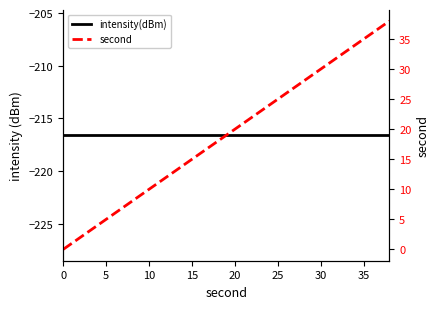

True or false: intensity(dBm) has more than 0 points higher than both neighbors.

False